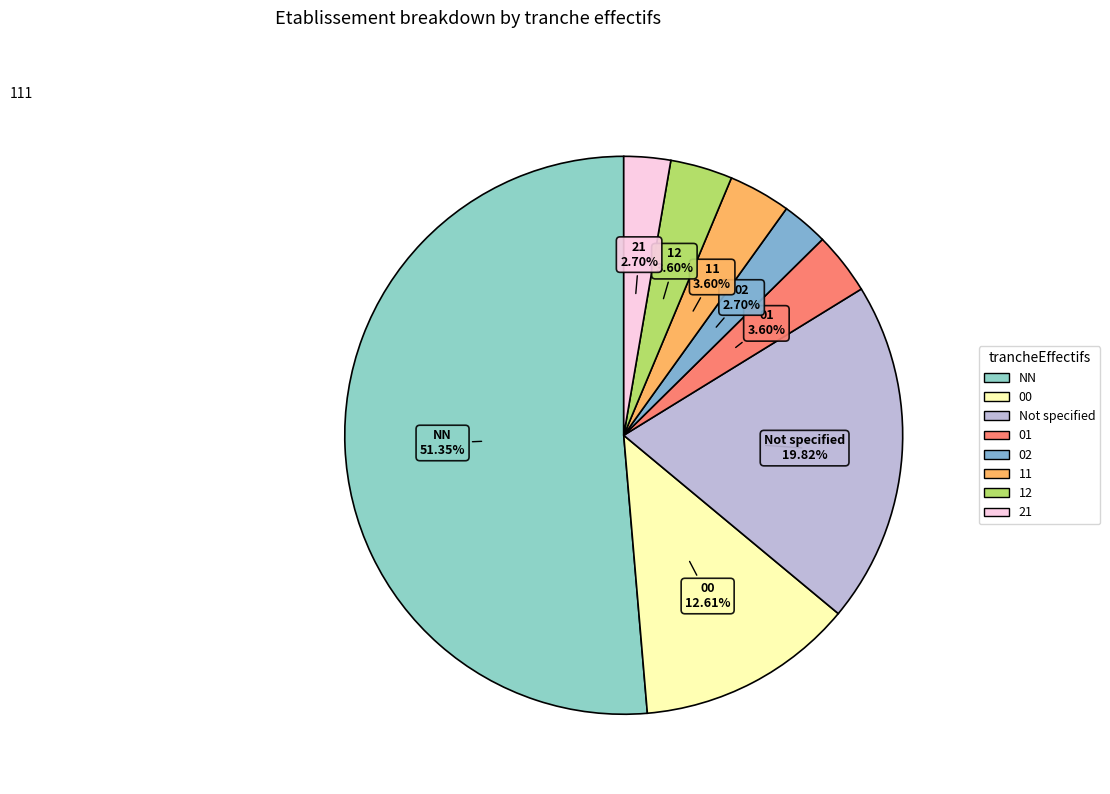

How many slices are in this pie chart?

8